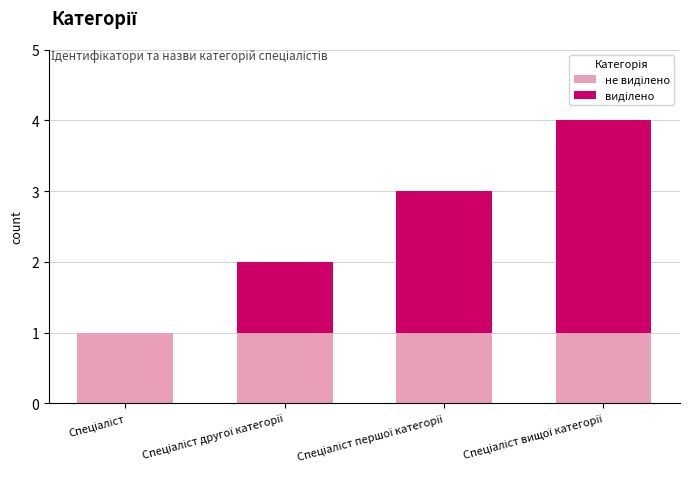

Count the number of data series in this chart.

2